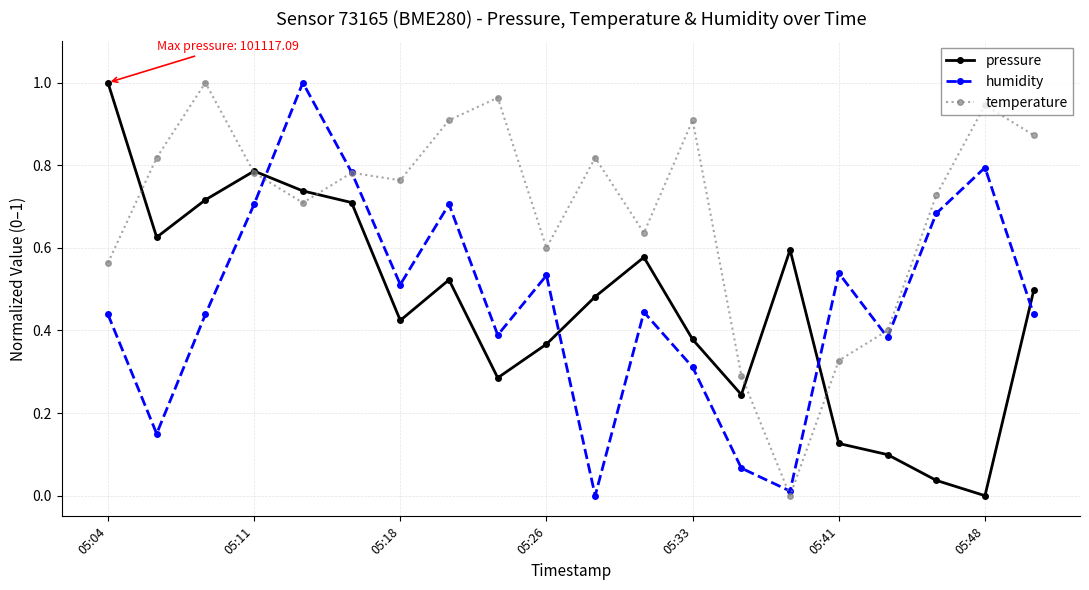

True or false: humidity has more than 1 points higher than both neighbors.

True